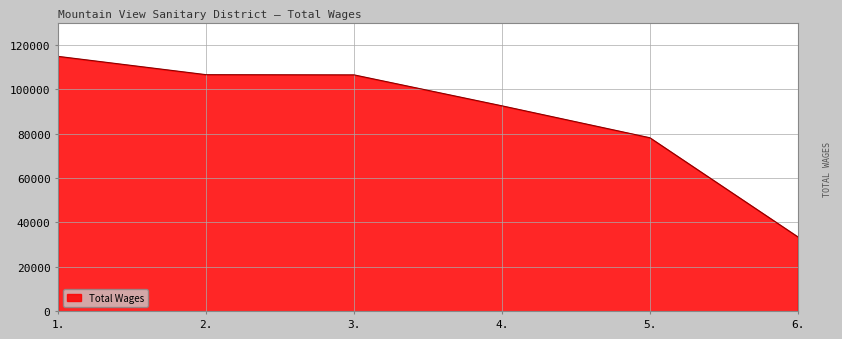

What is the change in value from 1. to 3.?

-8322